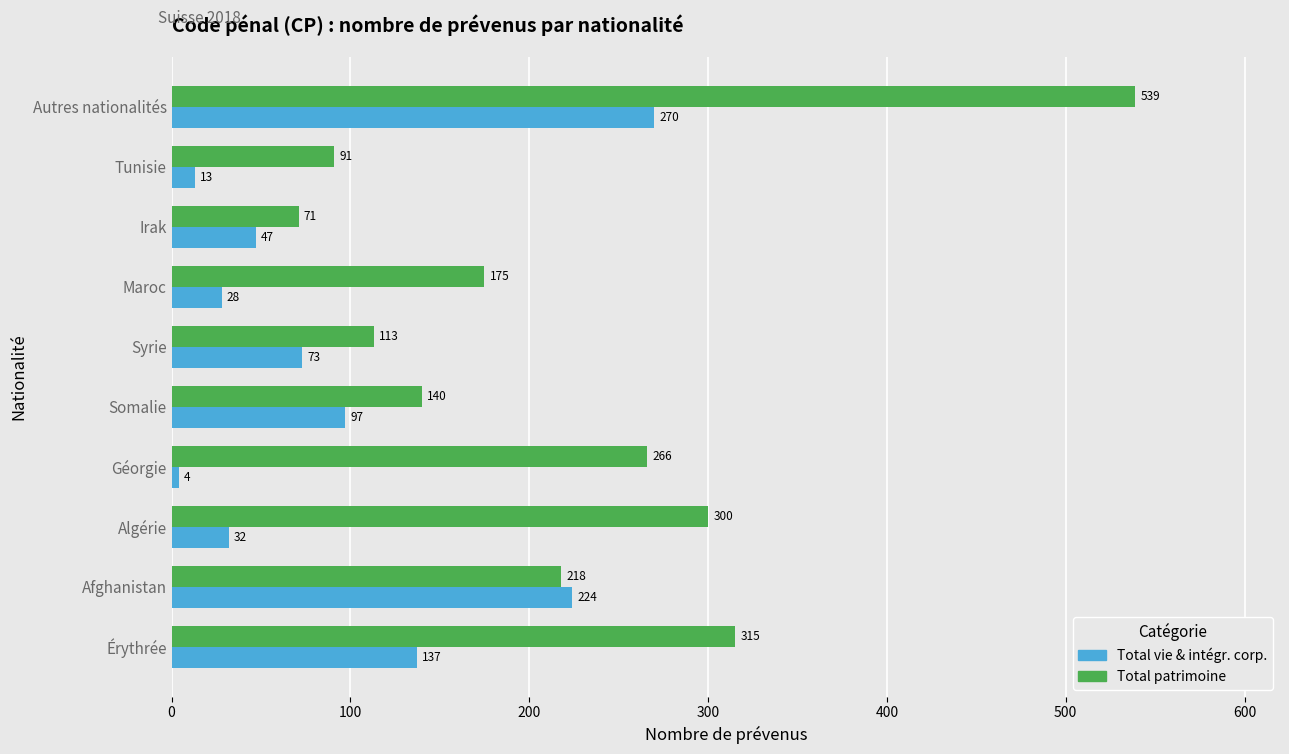

The value of Total patrimoine at Somalie is 240. True or false?

False